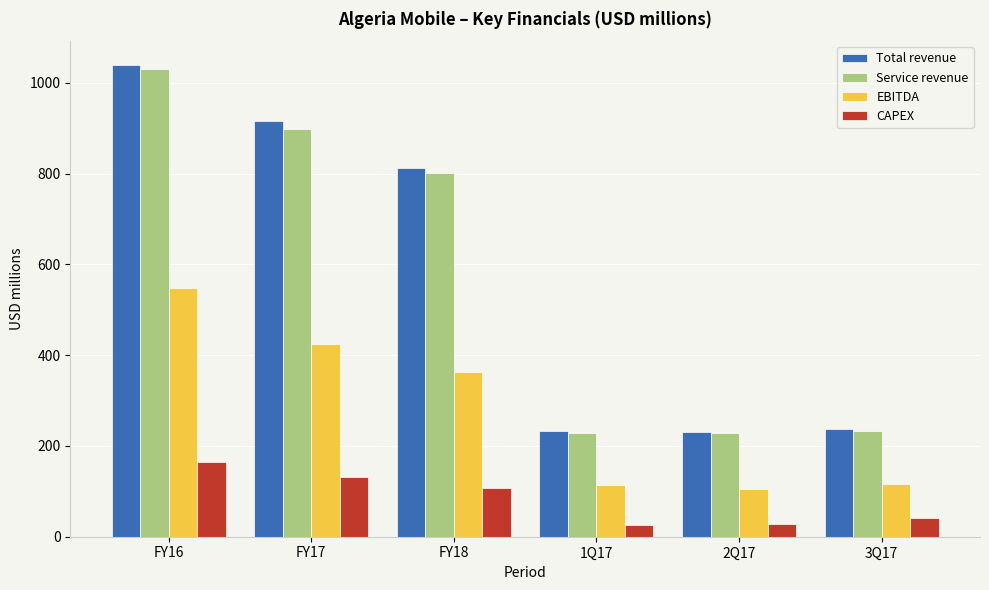

Which category has the highest value across all series?

FY16